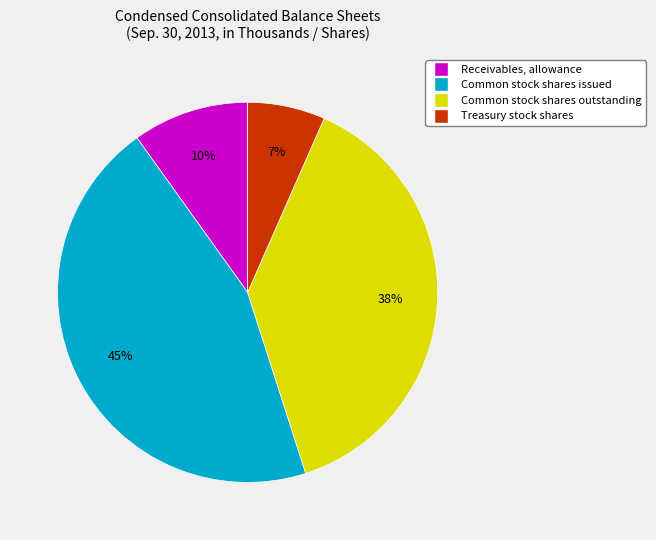

To the nearest percent, what is the average slice percentage?

25%